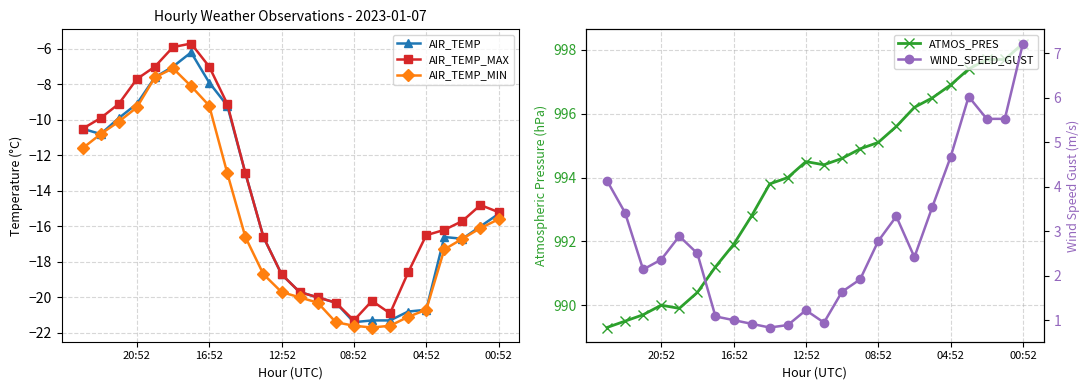

What is the sum of all AIR_TEMP_MAX values?

-339.6